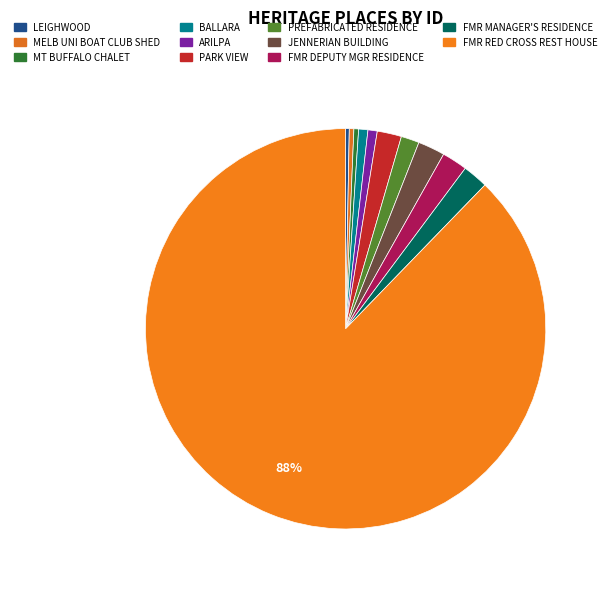

Count the number of slices in the pie.

11